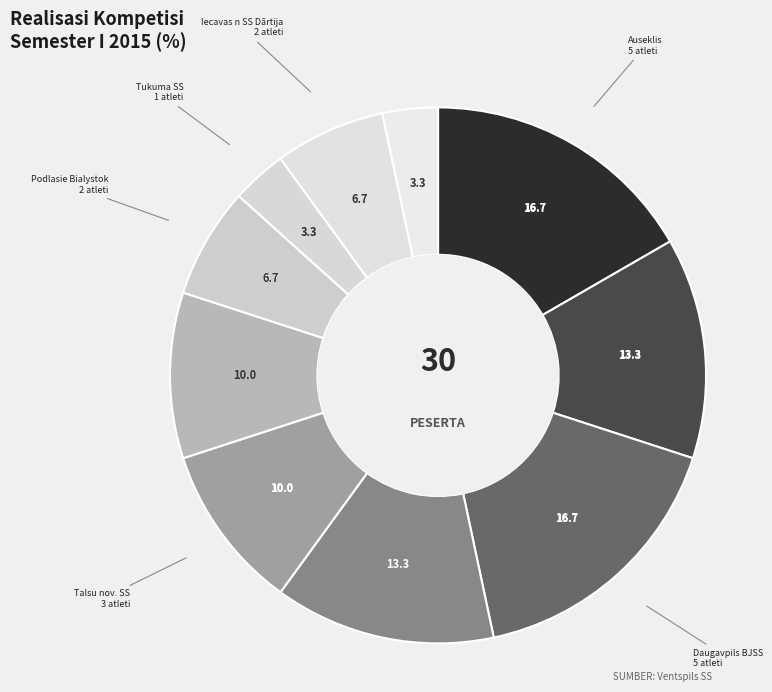

Does any single category account for the majority?

No